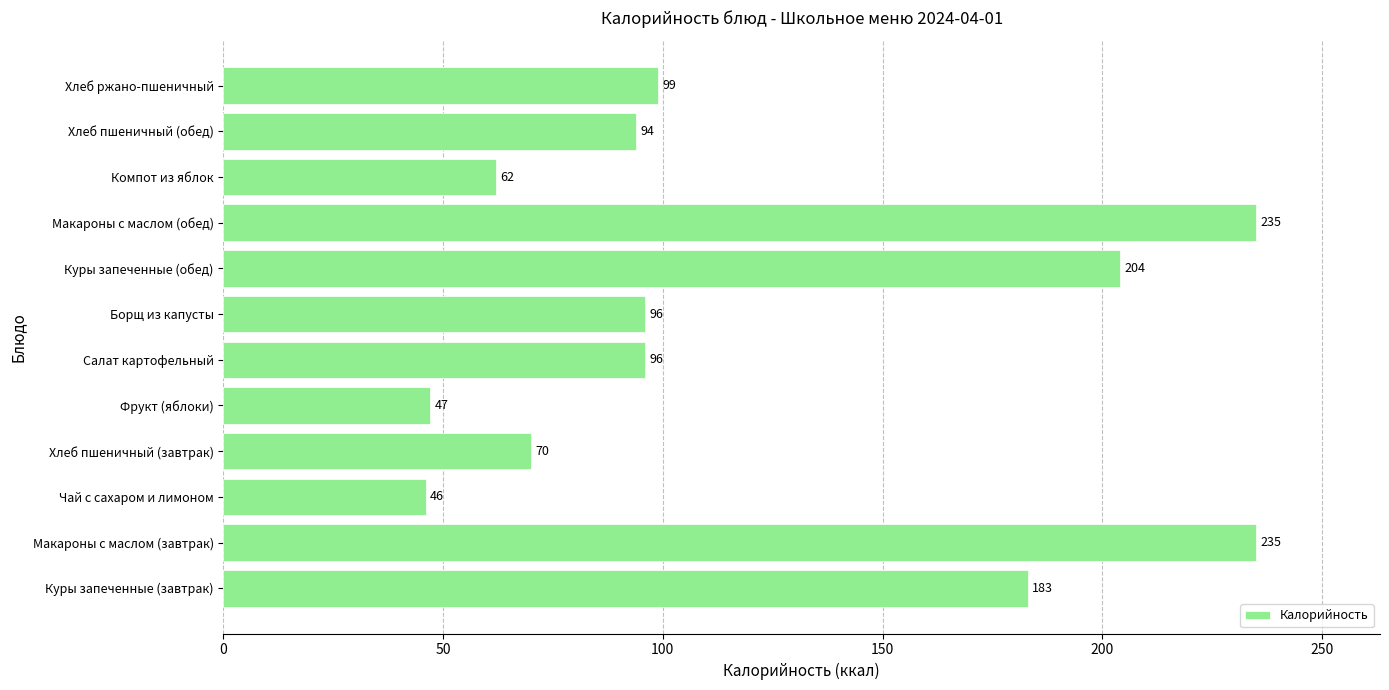

What is the sum of all values?

1467